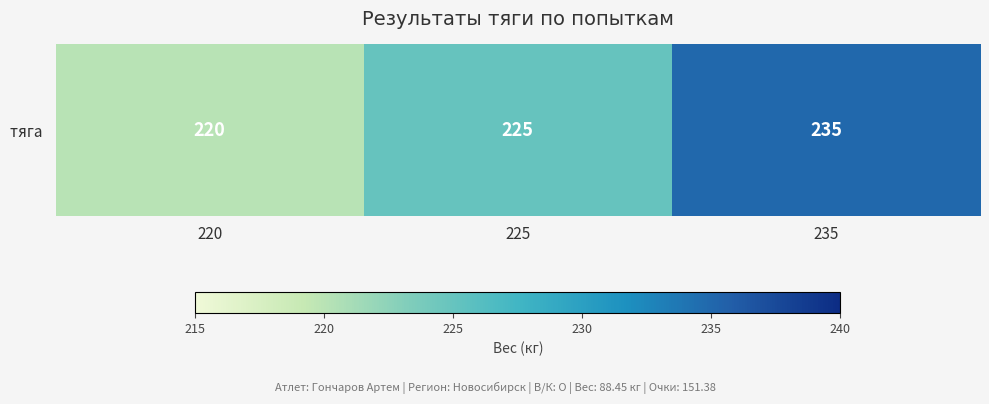

How many values are below 225?

1